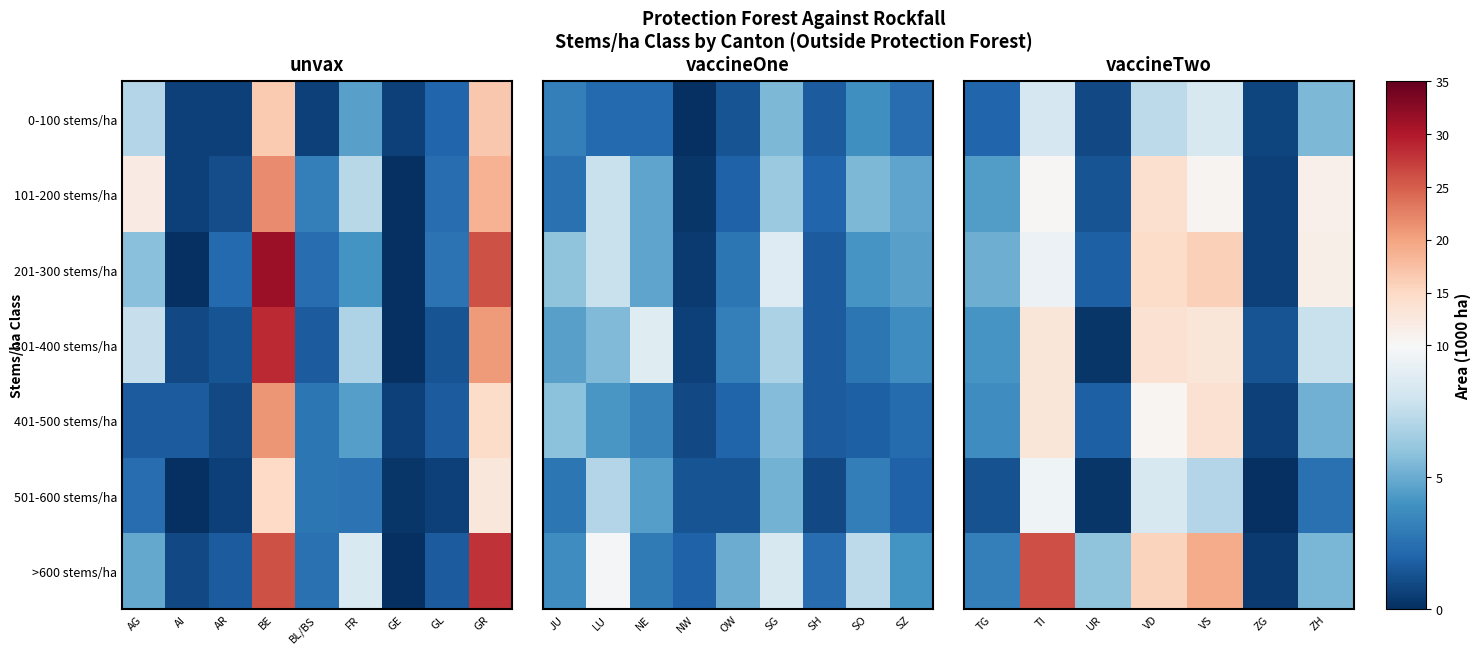

Which series has the largest range (max minus min)?

>600 stems/ha